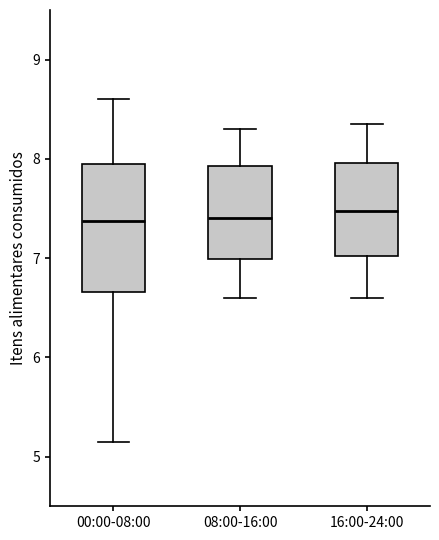

Where is the lower edge of the box for 08:00-16:00 on the y-axis? The values are not printed on the chart, so give them approximately, as read against the axis.

7.0